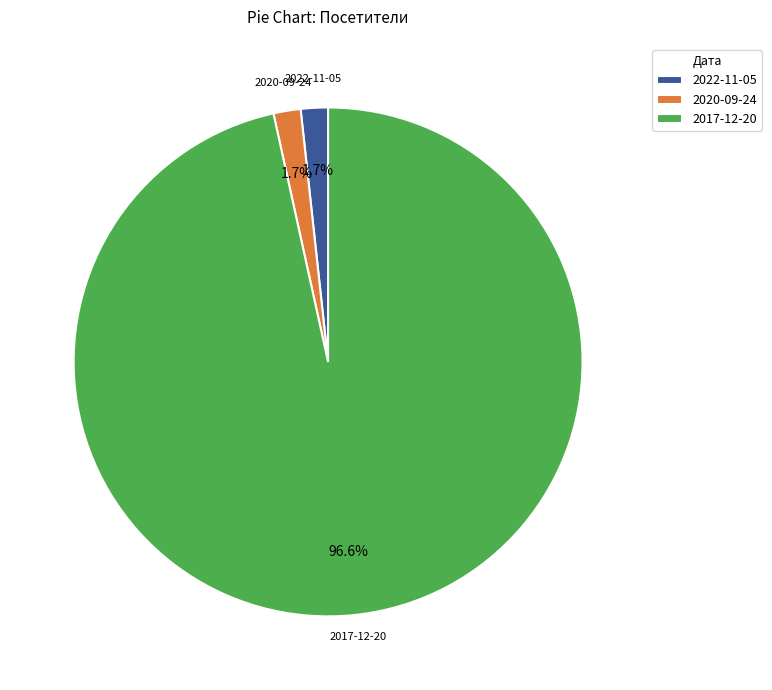

Is it true that 2017-12-20 is 97% of the pie?

True